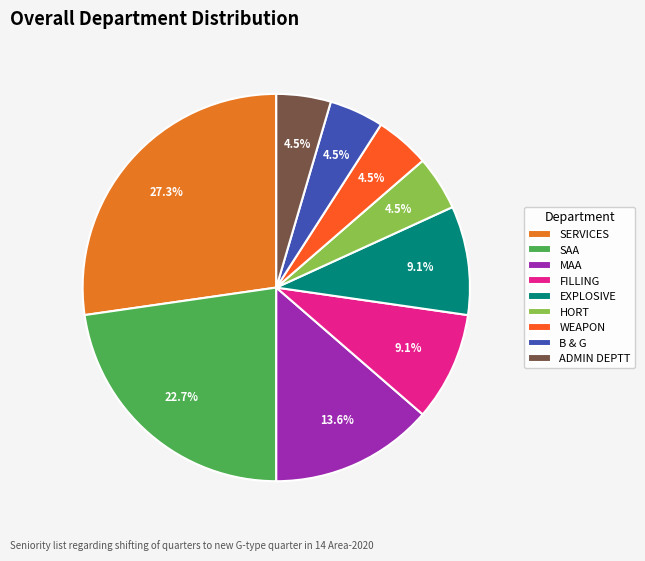

What is the ratio of the value at FILLING to the value at SAA?

0.4